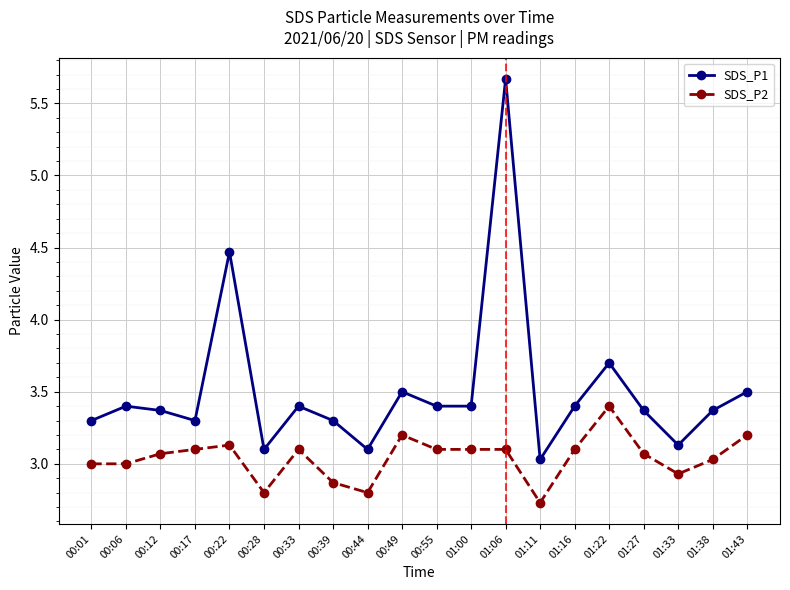

What is the difference between the maximum and minimum values in the SDS_P1 series?

2.6